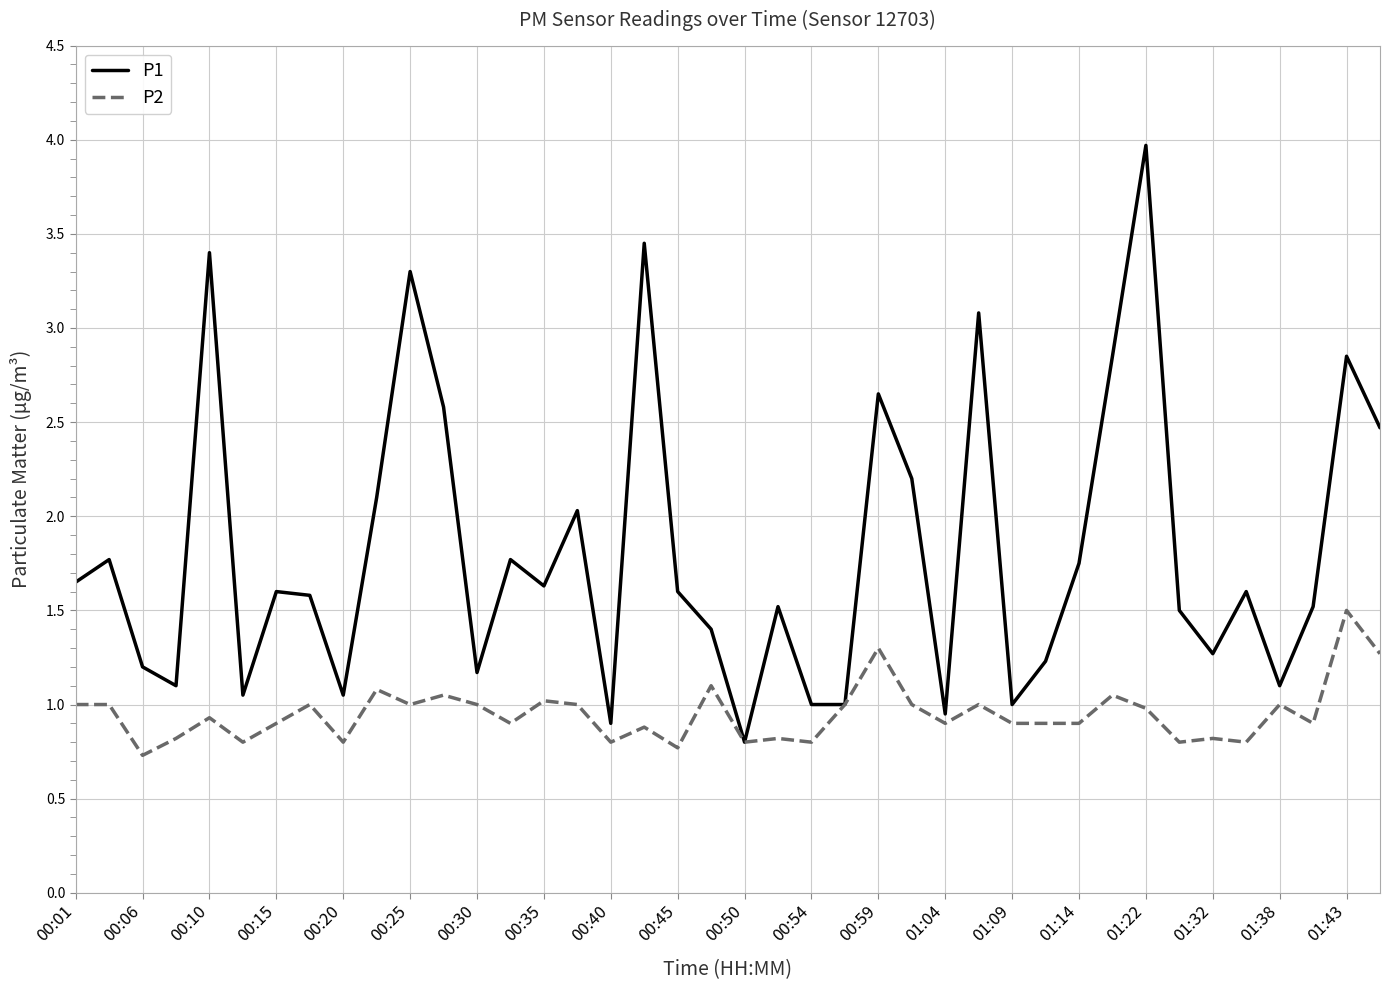

Which series has the widest spread of values?

P1